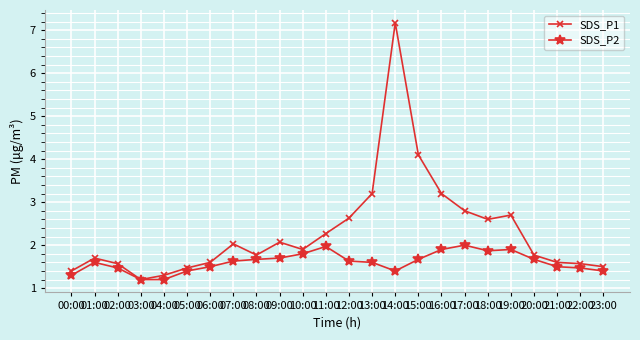

What is the difference between the highest and lowest values at 12:00?

1.0